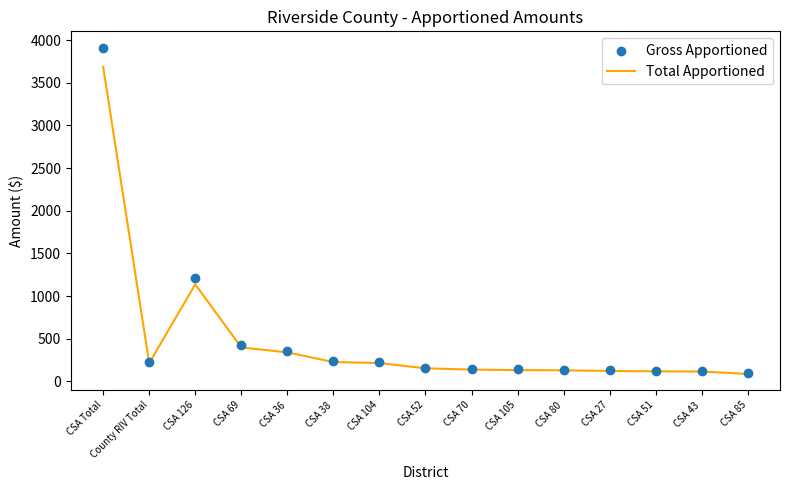

Which series contains the highest Y value?

Gross Apportioned